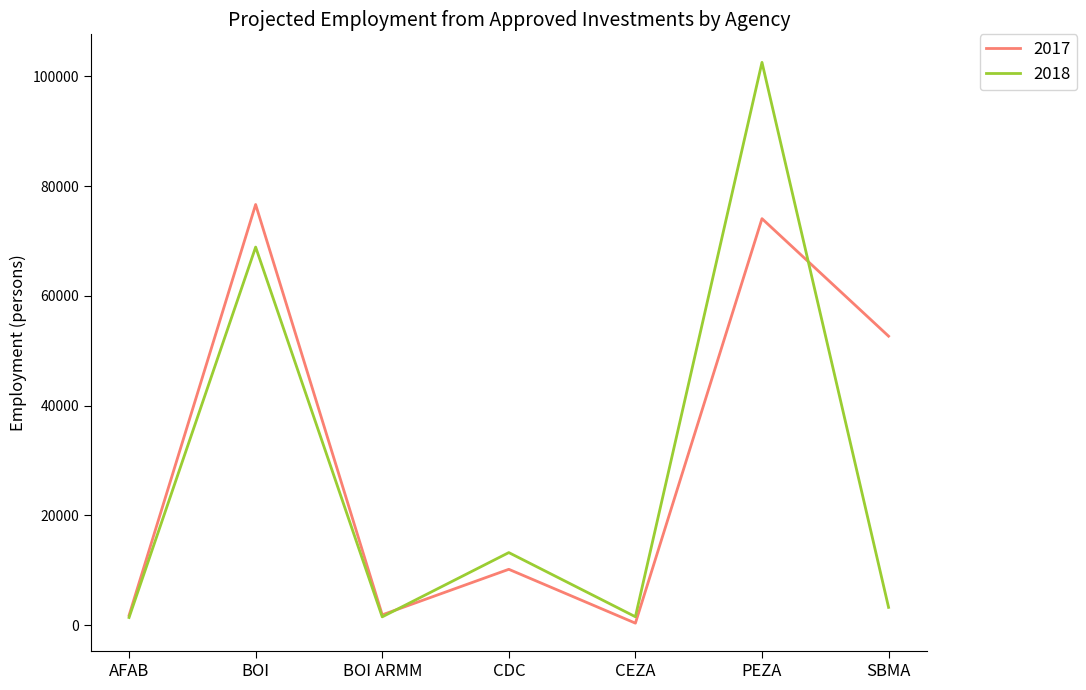

Rank the series by their maximum value, from lowest to highest.

2017, 2018